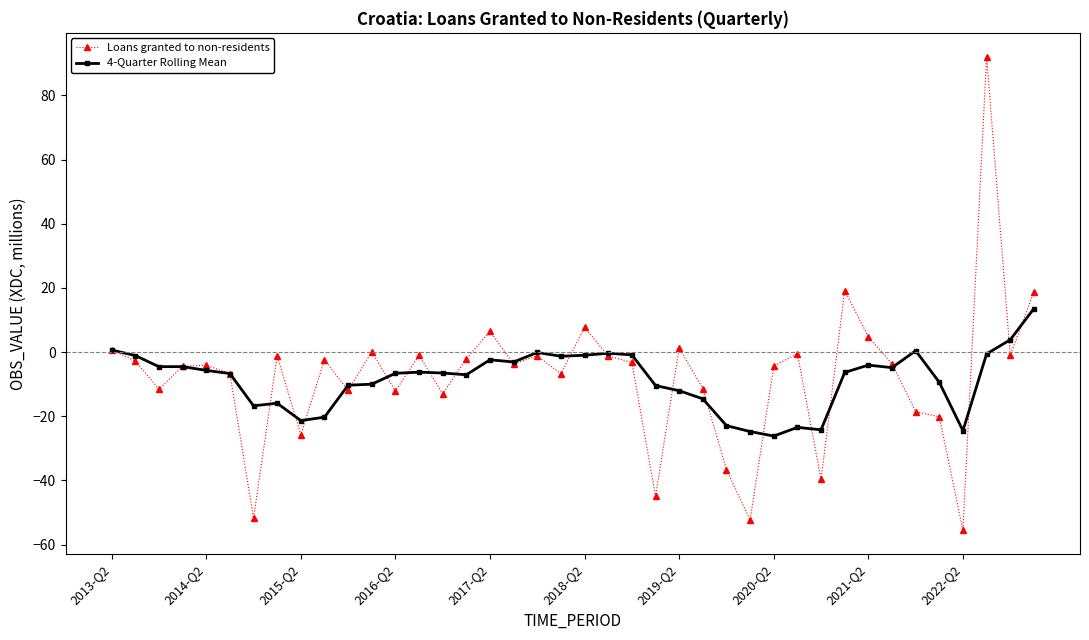

Count the number of categories in the chart.

40